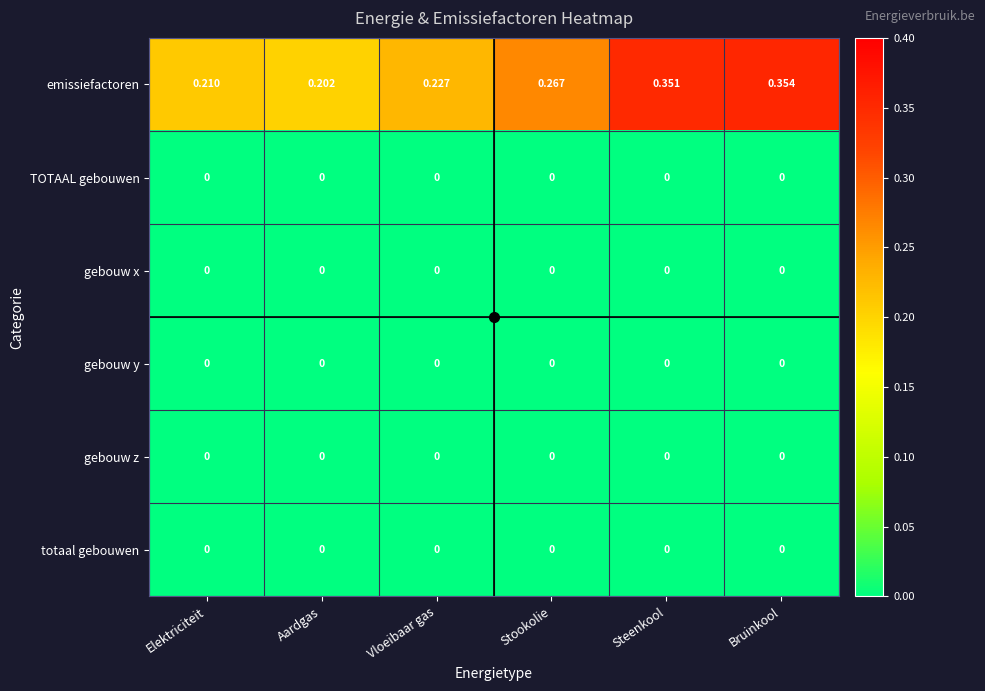

List the labels in order of emissiefactoren value, smallest first.

Aardgas, Elektriciteit, Vloeibaar gas, Stookolie, Steenkool, Bruinkool